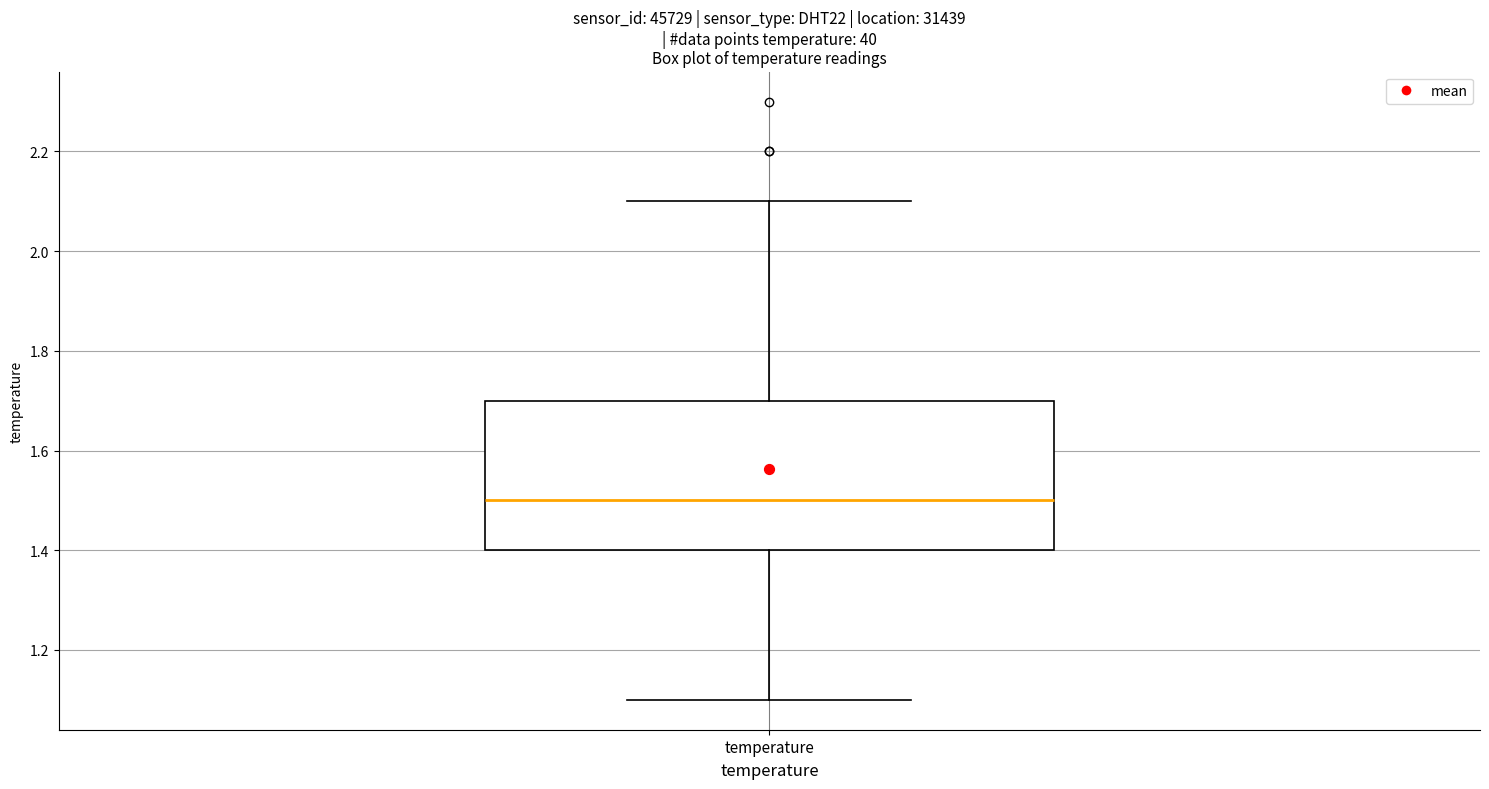

Where is the upper edge of the box for temperature on the y-axis? The values are not printed on the chart, so give them approximately, as read against the axis.

1.7